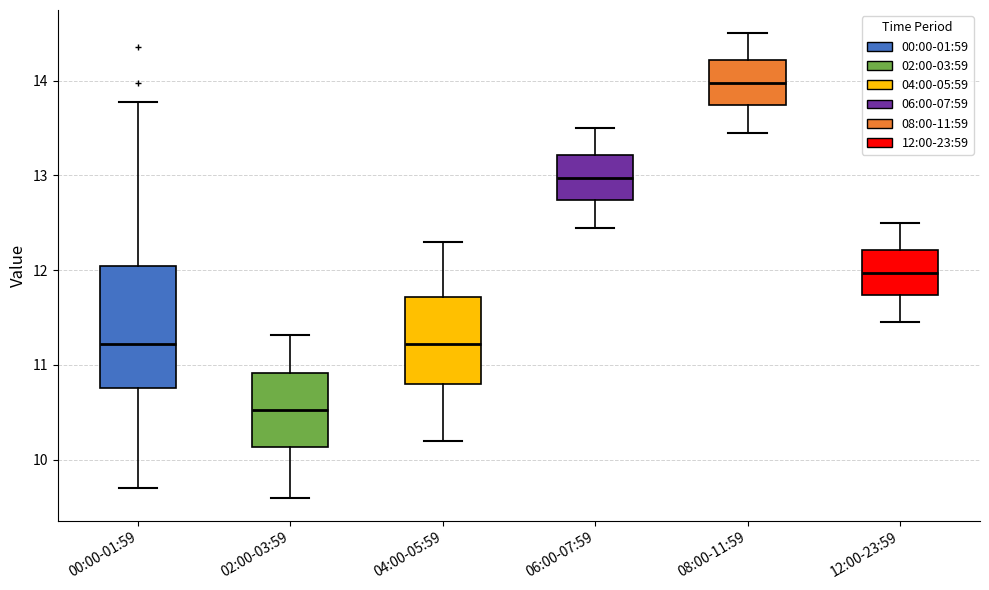

Which box has the lowest median line?

02:00-03:59